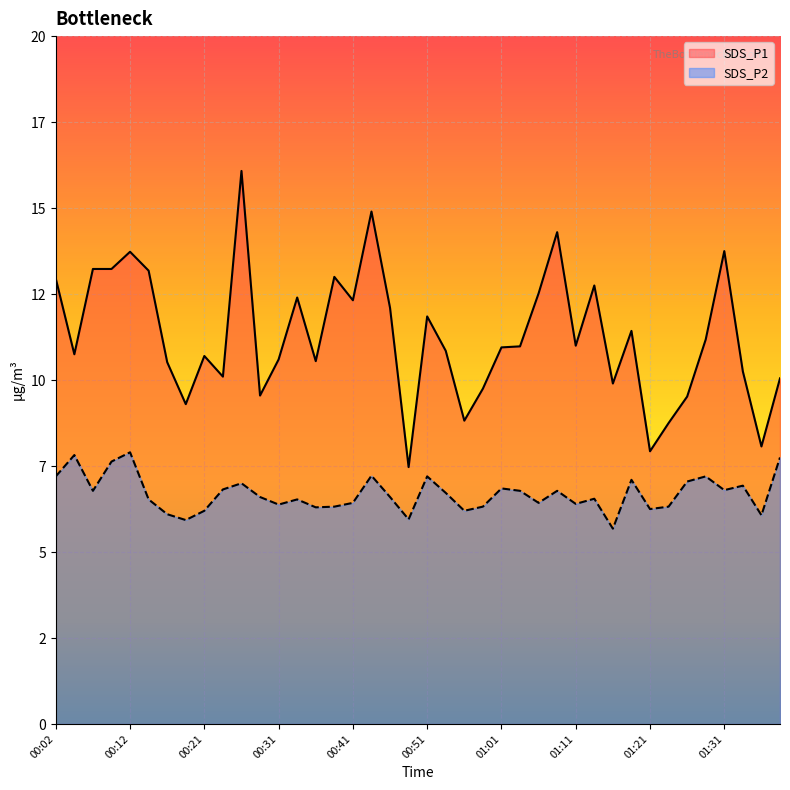

Which series has the widest spread of values?

SDS_P1